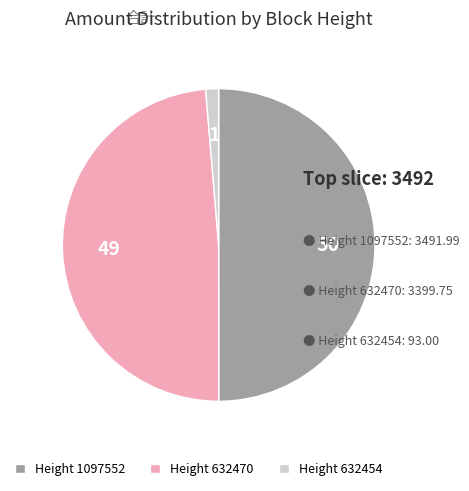

How many segments does this pie chart have?

3